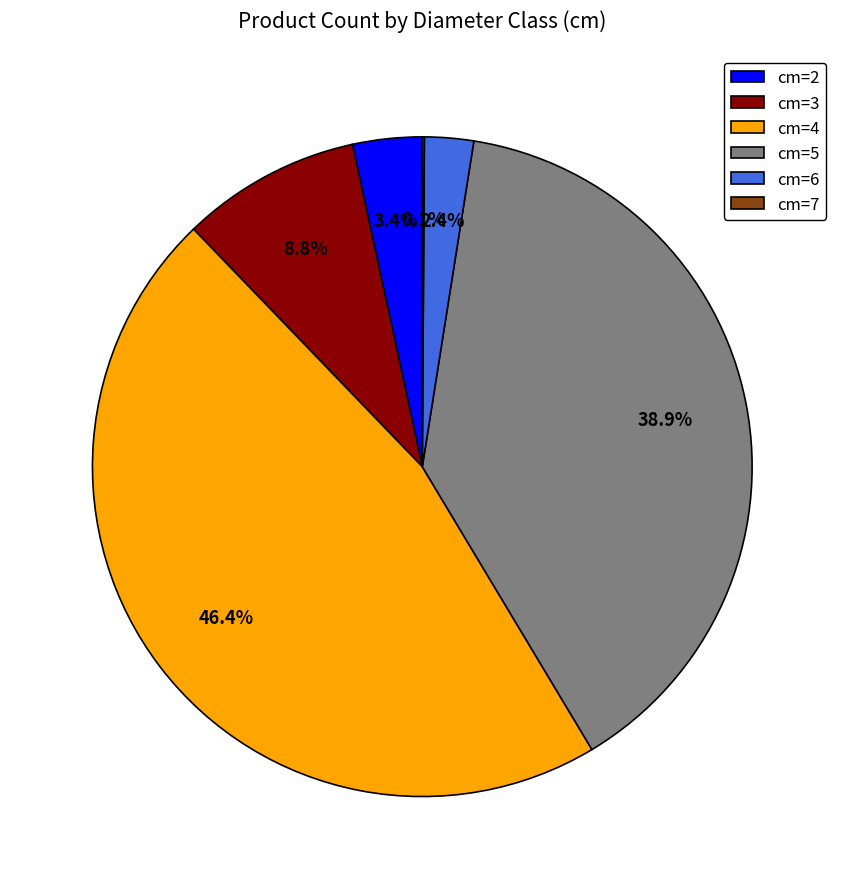

What is the largest slice in the pie chart?

cm=4